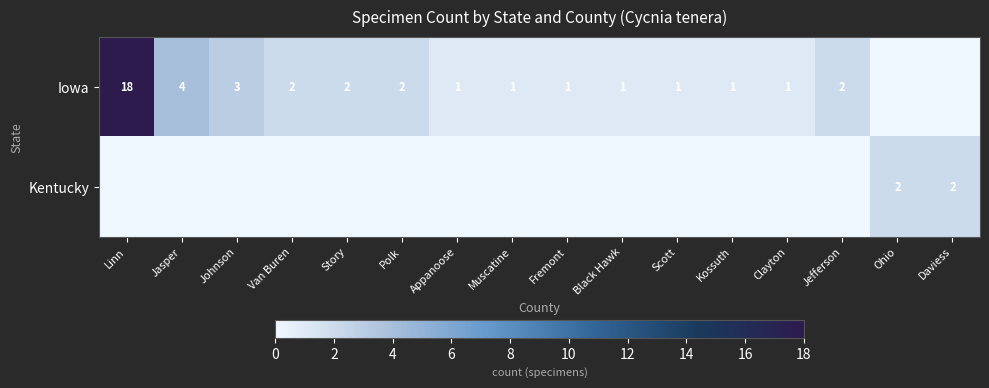

What is the difference between the Iowa values at Linn and Story?

16